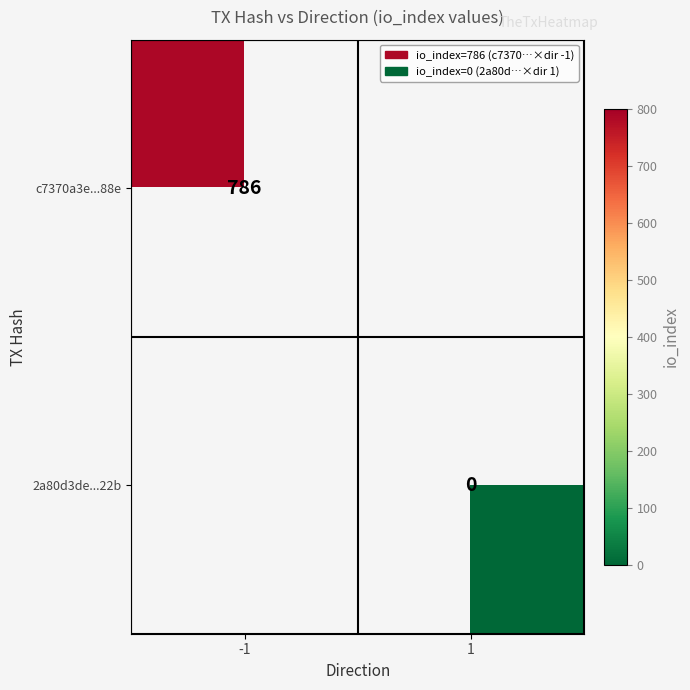

True or false: c7370a3e...88e has a value of 261 at -1.

False